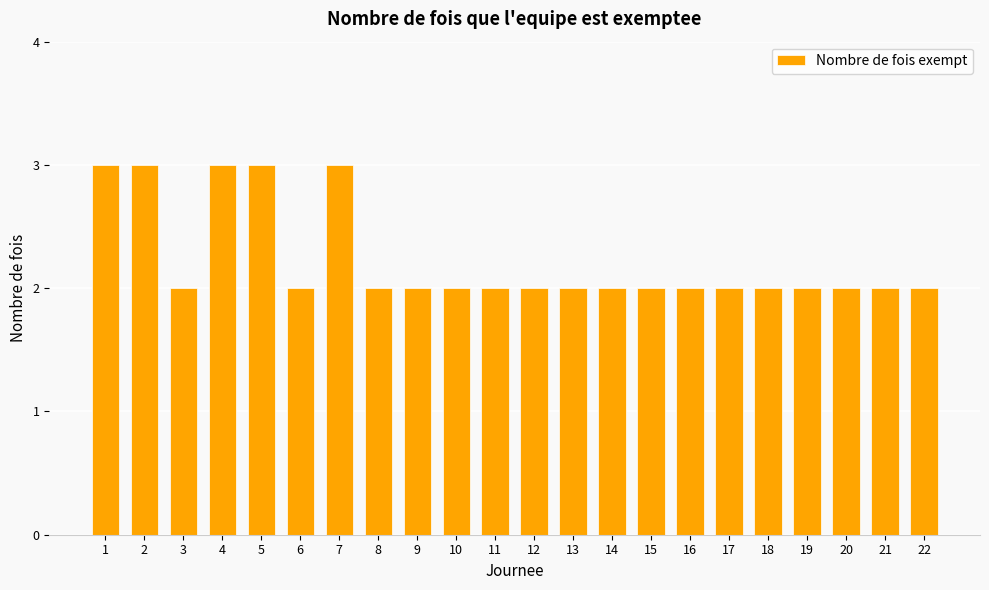

Does the chart contain any negative values?

No